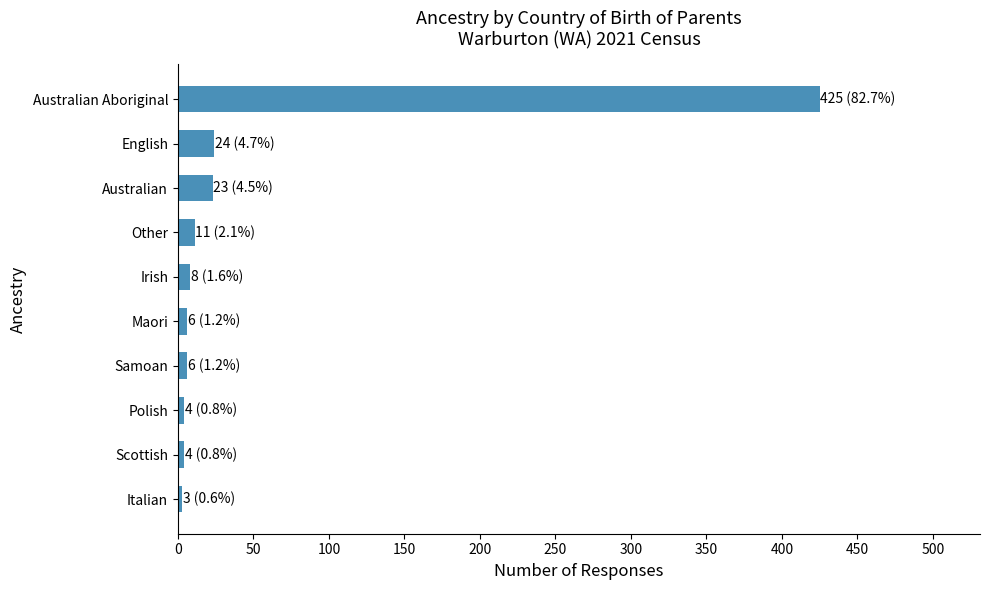

What is the difference between the maximum and second lowest values?

421